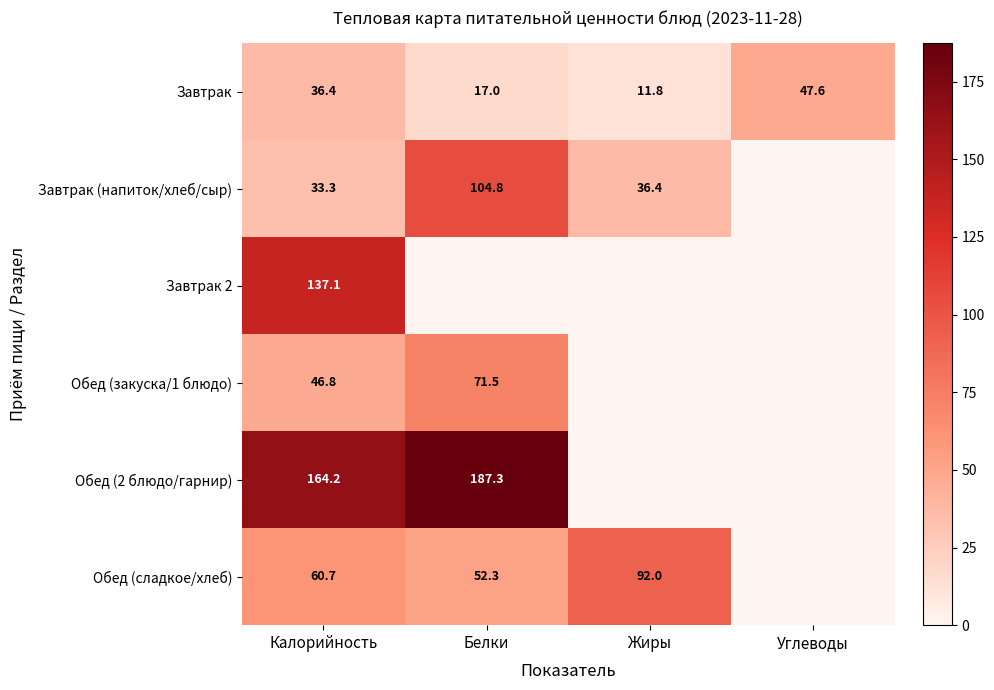

Is it true that Завтрак (напиток/хлеб/сыр) equals 12.2 at Жиры?

False